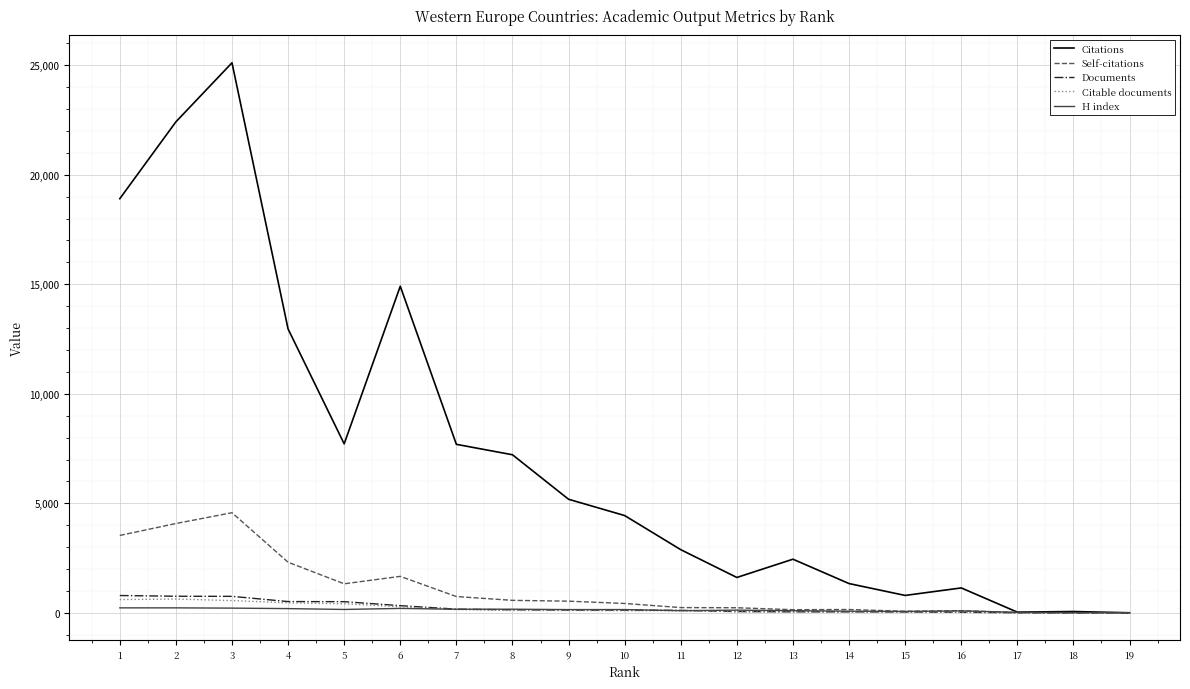

What is the difference between the highest and lowest values at 13?

2405